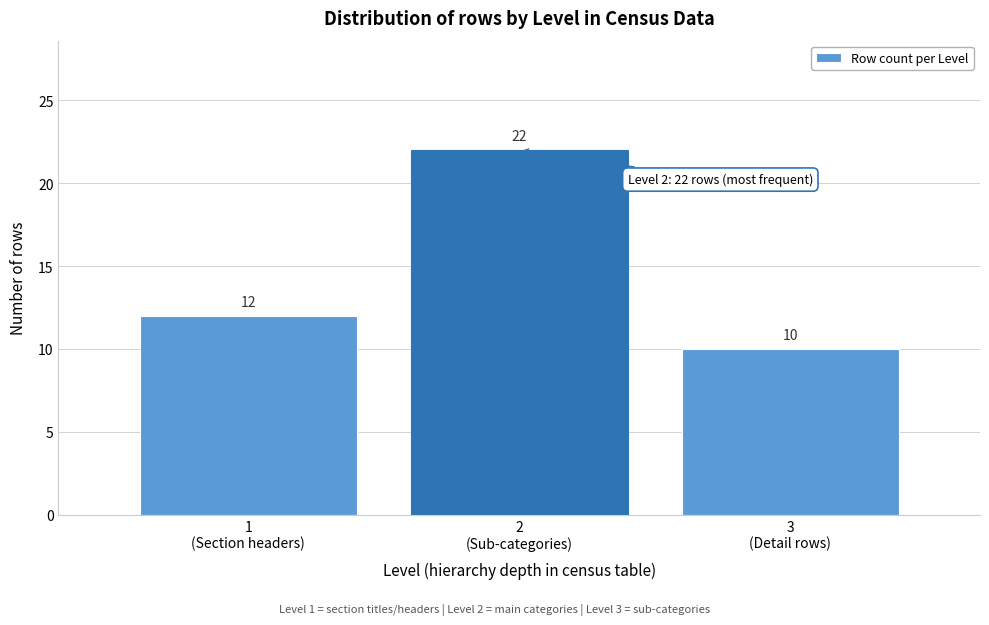

Reading right to left, what are all the values shown in this chart?

10	22	12